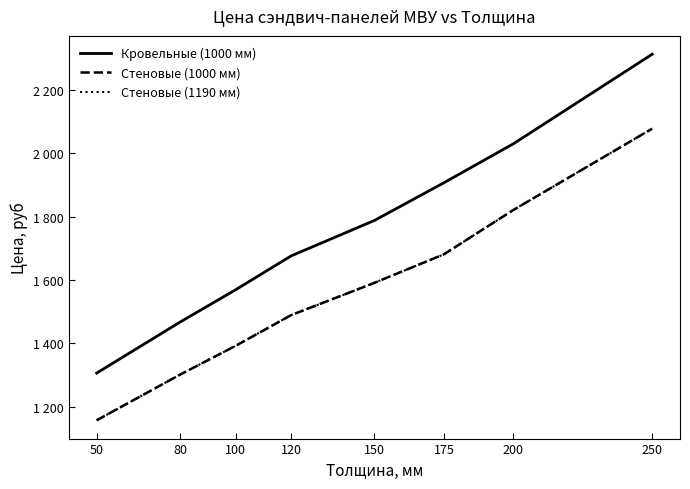

Is this an area chart (filled region under the line)?

No